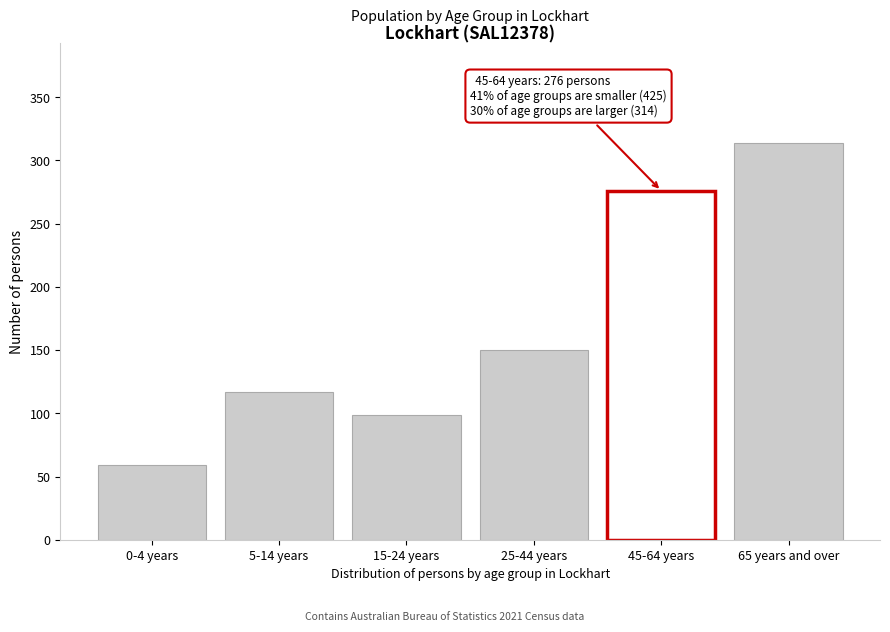

Reading left to right, list all the values displayed in this chart.

59	117	99	150	276	314